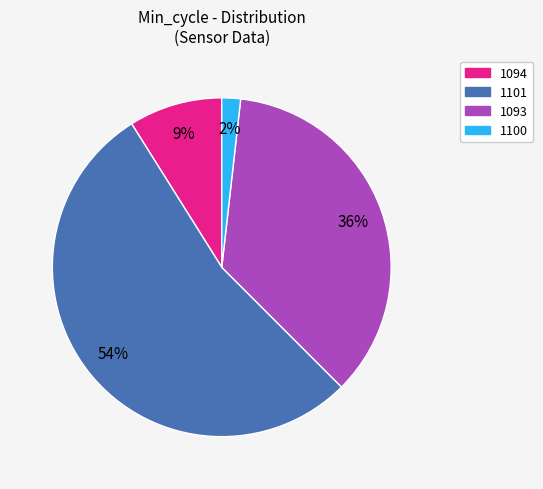

Does any single category account for the majority?

Yes